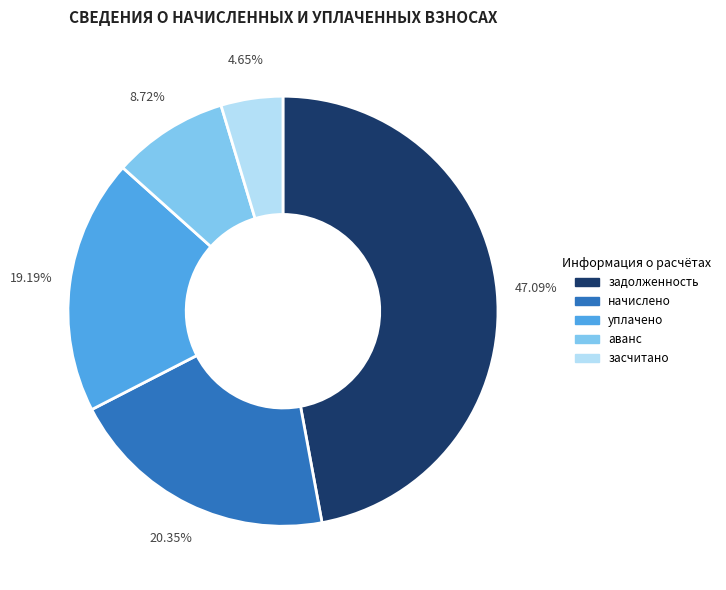

Which slice is the smallest?

засчитано